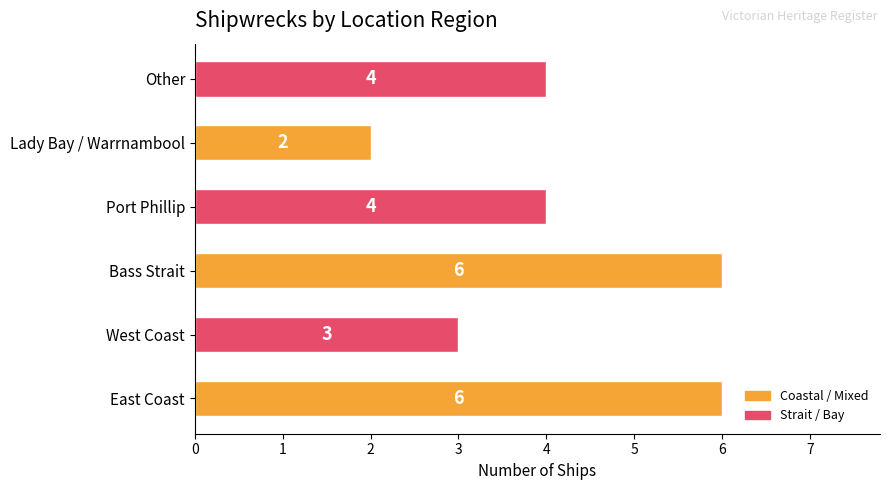

The chart shows a value of 10 at Bass Strait. True or false?

False